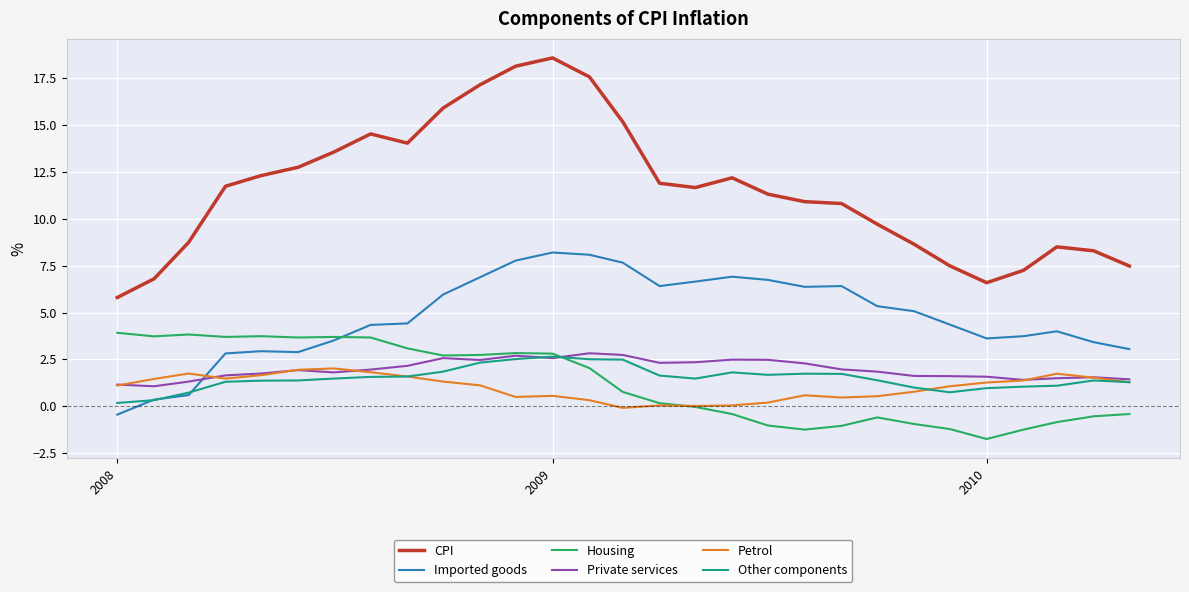

Does the chart display data point markers on the line(s)?

No